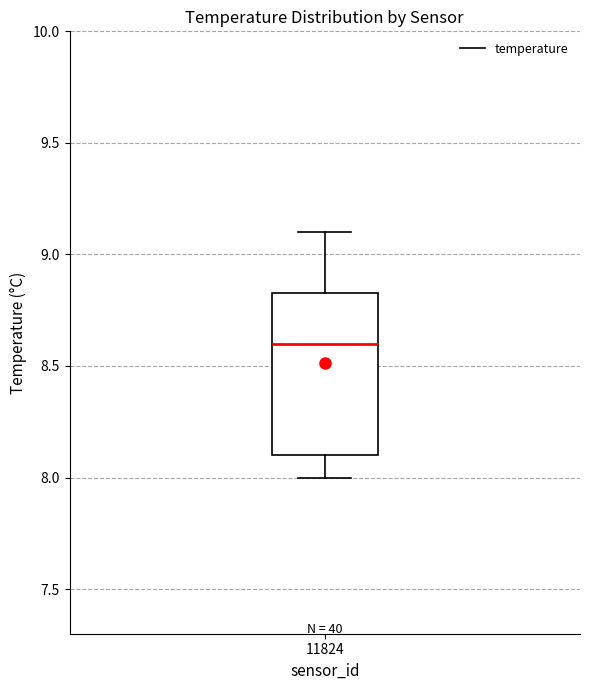

Where is the upper edge of the box at x = 11824 on the y-axis? The values are not printed on the chart, so give them approximately, as read against the axis.

8.85